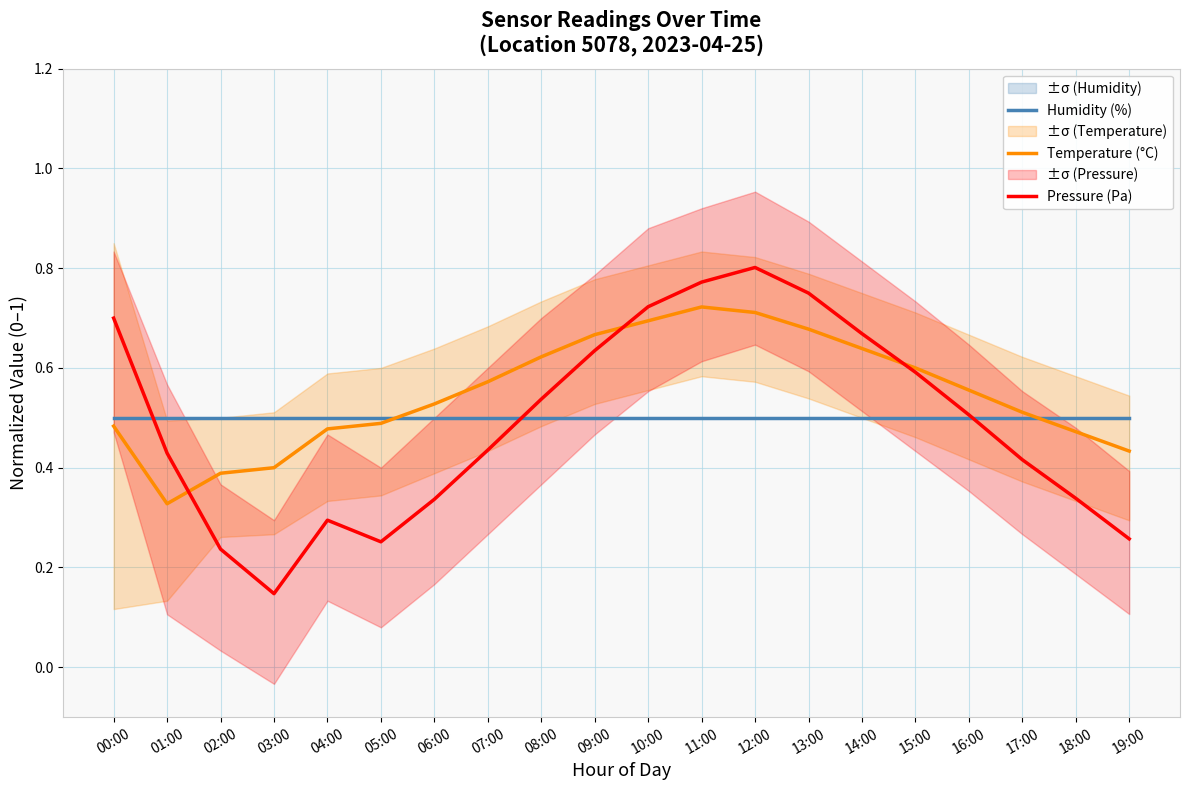

Reading left to right, list all the values displayed in this chart.

Humidity (%): 0.5	0.5	0.5	0.5	0.5	0.5	0.5	0.5	0.5	0.5	0.5	0.5	0.5	0.5	0.5	0.5	0.5	0.5	0.5	0.5
Temperature (°C): 0.5	0.3	0.4	0.4	0.5	0.5	0.5	0.6	0.6	0.7	0.7	0.7	0.7	0.7	0.6	0.6	0.6	0.5	0.5	0.4
Pressure (Pa): 0.7	0.4	0.2	0.1	0.3	0.3	0.3	0.4	0.5	0.6	0.7	0.8	0.8	0.8	0.7	0.6	0.5	0.4	0.3	0.3